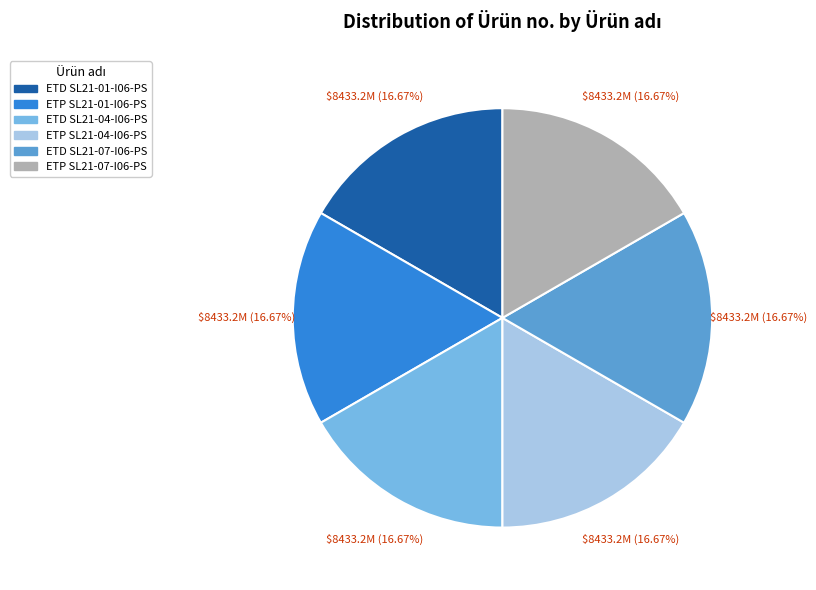

Does ETD SL21-01-I06-PS represent more than half of the total?

No